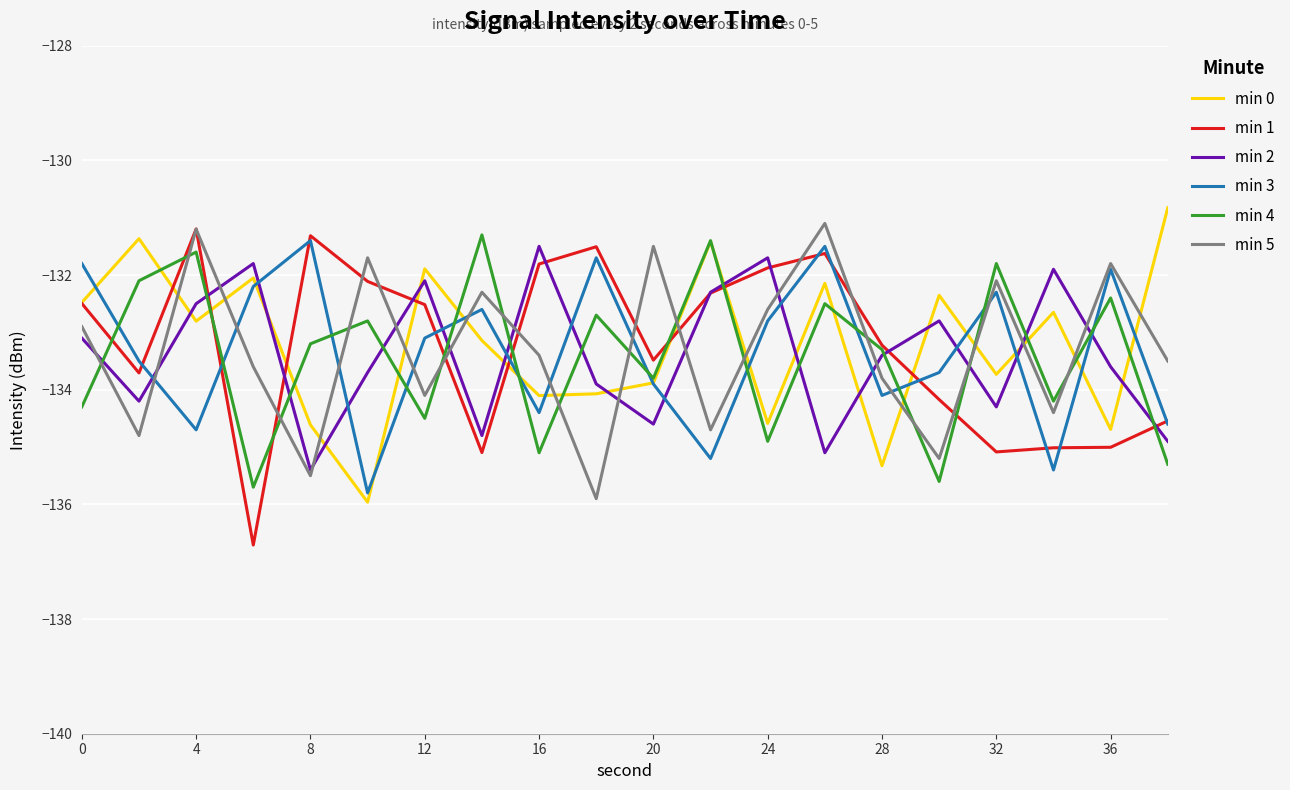

What is the maximum value for min 5?

-131.1